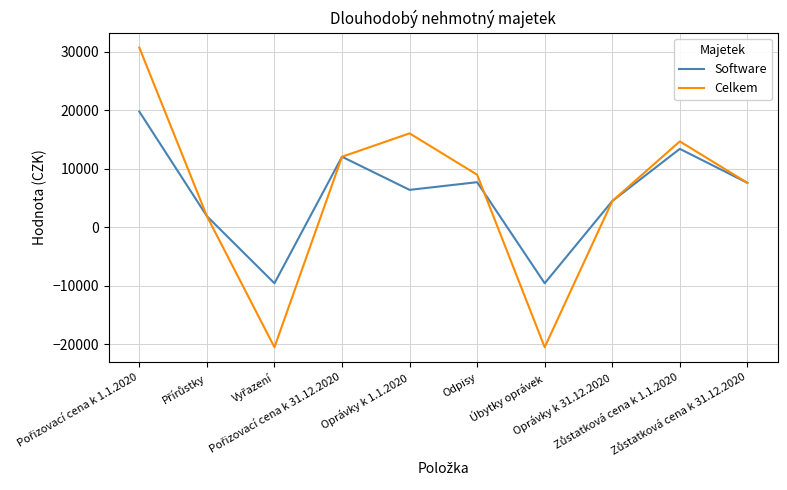

Which series has the widest spread of values?

Celkem